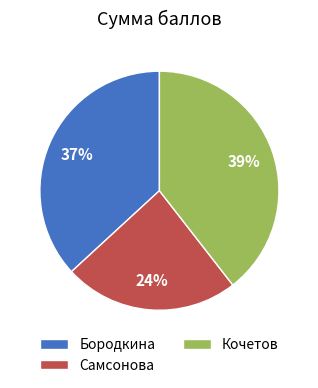

Which has a higher value, Бородкина or Самсонова?

Бородкина